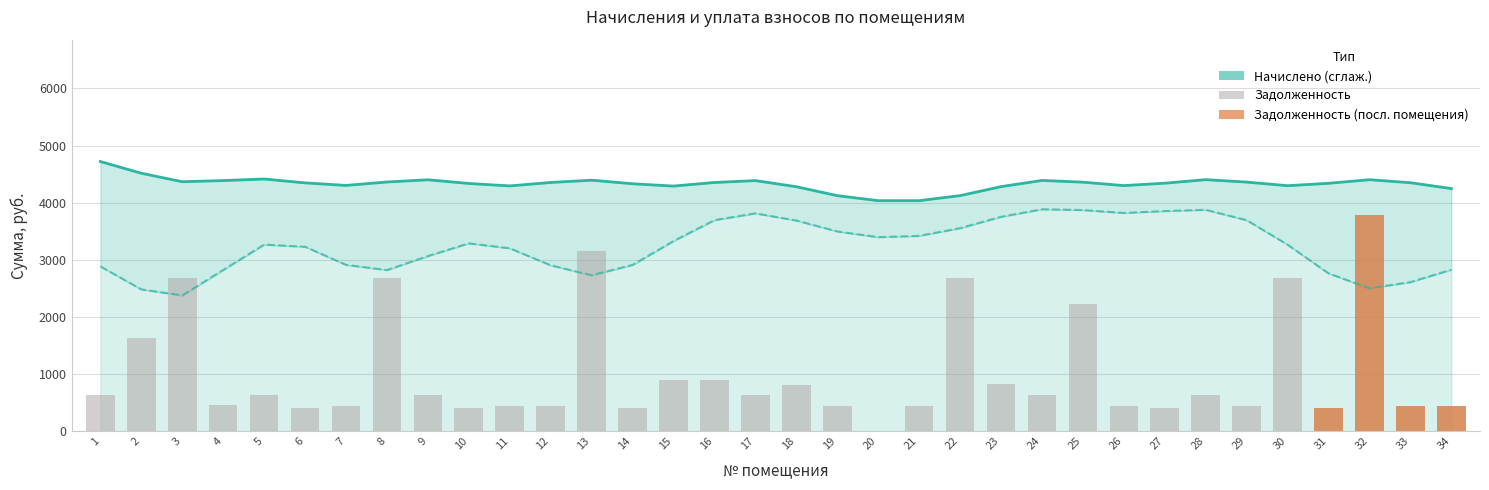

Reading left to right, extract all data points from this chart.

начислено (сглаж.): 4720.4	4515.1	4367.0	4386.7	4414.8	4346.5	4302.2	4362.2	4400.9	4336.5	4293.5	4353.8	4393.7	4331.2	4290.6	4353.5	4386.6	4279.5	4123.0	4035.1	4035.1	4123.2	4280.4	4389.2	4359.0	4299.0	4341.1	4403.1	4360.4	4297.3	4339.2	4402.0	4349.7	4246.6
задолженность: 630.7	1634.5	2688.6	451.1	631.7	408.6	447.1	2688.6	629.7	408.6	447.1	445.1	3148.6	408.6	892.2	886.3	634.6	813.3	448.1	0.0	445.1	2676.7	819.2	631.7	2225.7	448.1	407.6	633.6	445.1	2676.7	409.6	3784.1	446.1	447.1